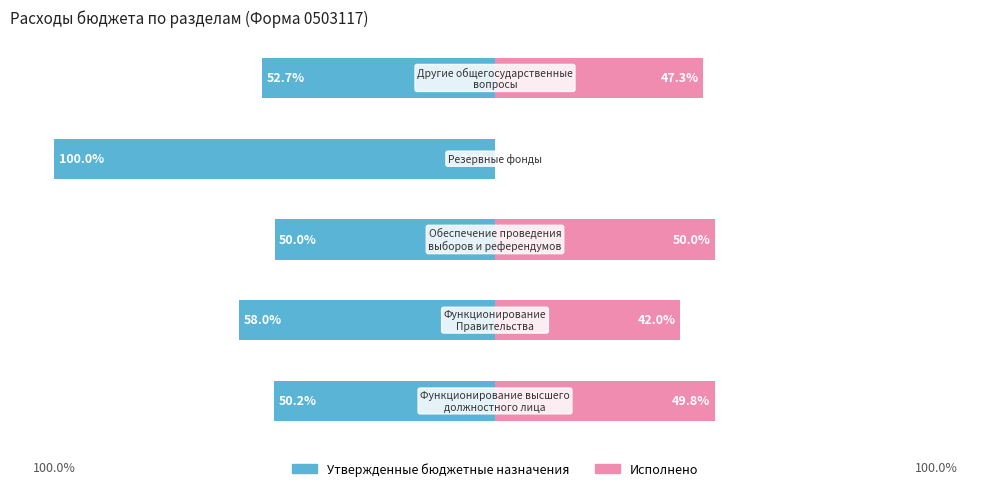

How many series are shown in this chart?

2